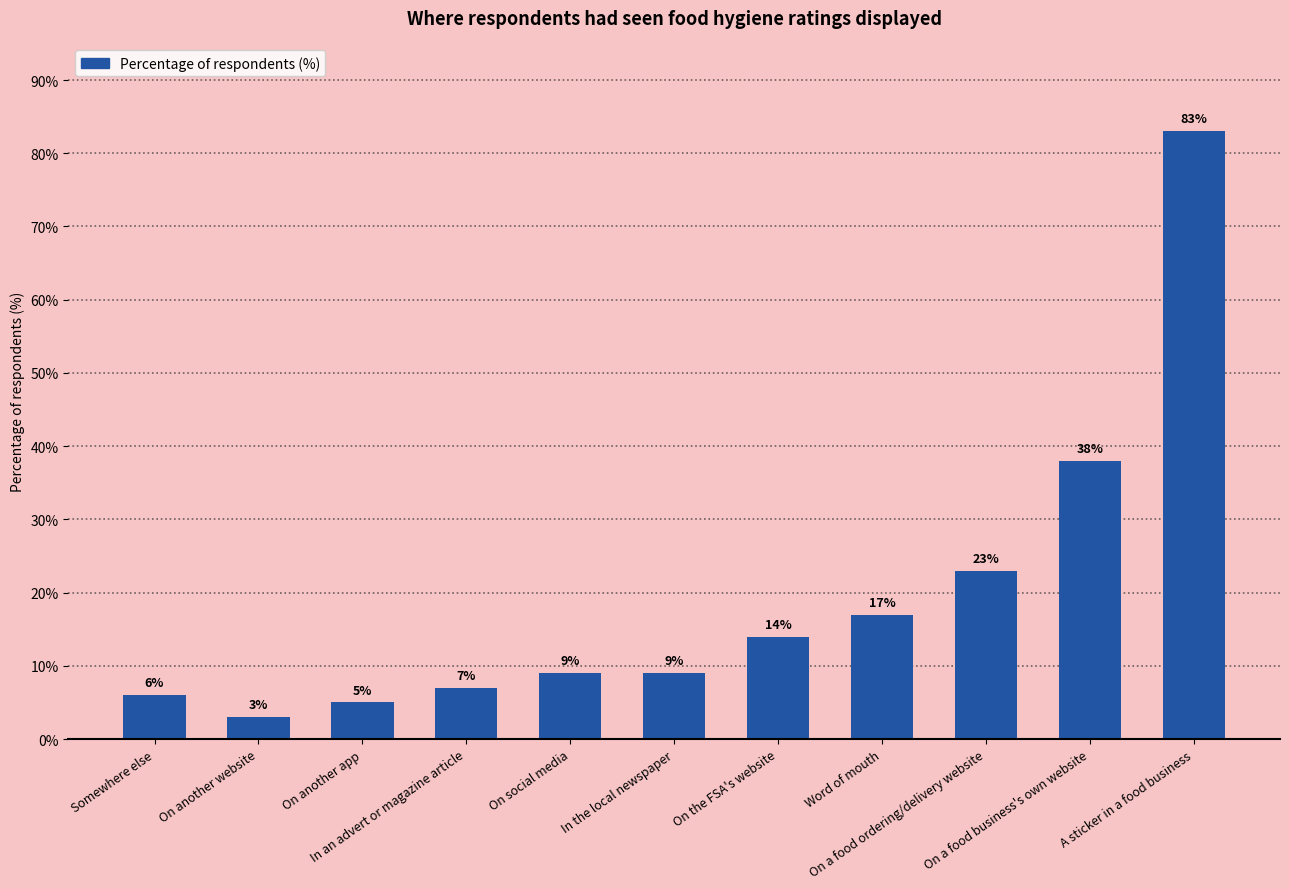

Reading left to right, what are all the values shown in this chart?

6	3	5	7	9	9	14	17	23	38	83